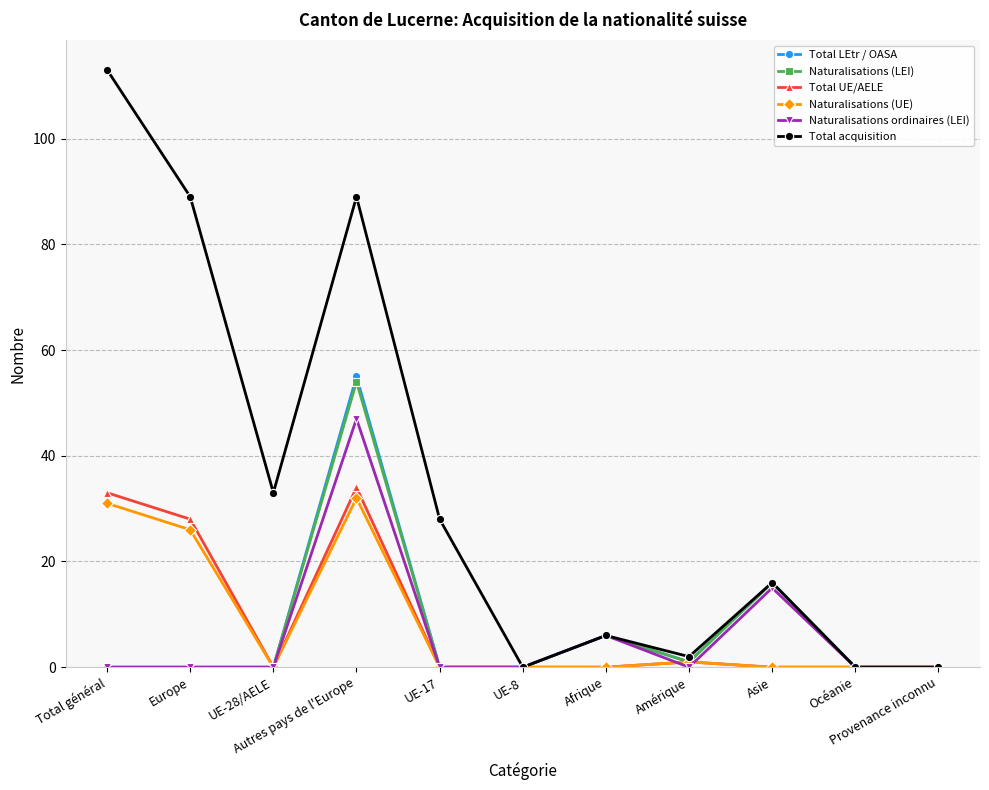

Reading right to left, extract all data points from this chart.

Total LEtr / OASA: Provenance inconnu=0	Océanie=0	Asie=16	Amérique=1	Afrique=6	UE-8=0	UE-17=0	Autres pays de l'Europe=55	UE-28/AELE=0	Europe=0	Total général=0
Naturalisations (LEI): Provenance inconnu=0	Océanie=0	Asie=16	Amérique=1	Afrique=6	UE-8=0	UE-17=0	Autres pays de l'Europe=54	UE-28/AELE=0	Europe=0	Total général=0
Total UE/AELE: Provenance inconnu=0	Océanie=0	Asie=0	Amérique=1	Afrique=0	UE-8=0	UE-17=0	Autres pays de l'Europe=34	UE-28/AELE=0	Europe=28	Total général=33
Naturalisations (UE): Provenance inconnu=0	Océanie=0	Asie=0	Amérique=1	Afrique=0	UE-8=0	UE-17=0	Autres pays de l'Europe=32	UE-28/AELE=0	Europe=26	Total général=31
Naturalisations ordinaires (LEI): Provenance inconnu=0	Océanie=0	Asie=15	Amérique=0	Afrique=6	UE-8=0	UE-17=0	Autres pays de l'Europe=47	UE-28/AELE=0	Europe=0	Total général=0
Total acquisition: Provenance inconnu=0	Océanie=0	Asie=16	Amérique=2	Afrique=6	UE-8=0	UE-17=28	Autres pays de l'Europe=89	UE-28/AELE=33	Europe=89	Total général=113